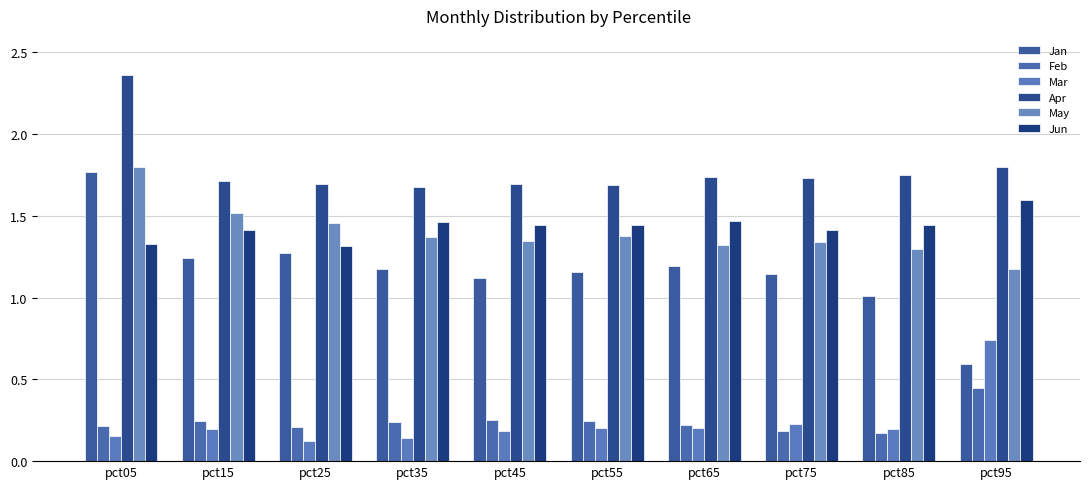

Are the bars horizontal?

No